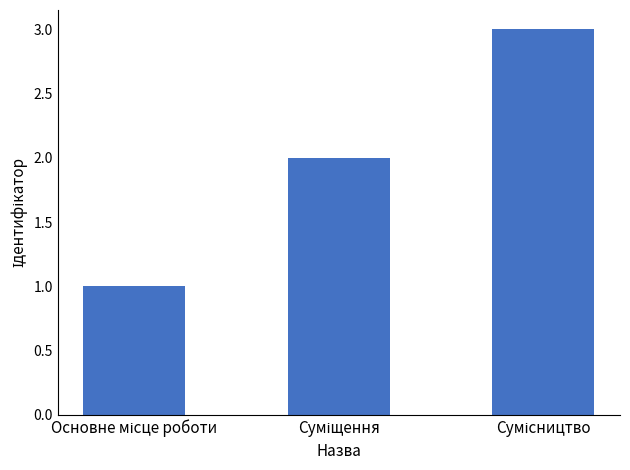

What is the greatest value displayed?

3